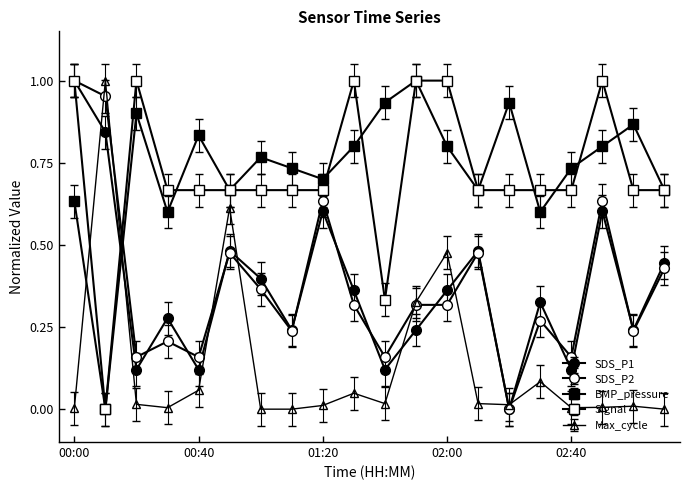

How many categories are shown in the chart?

20